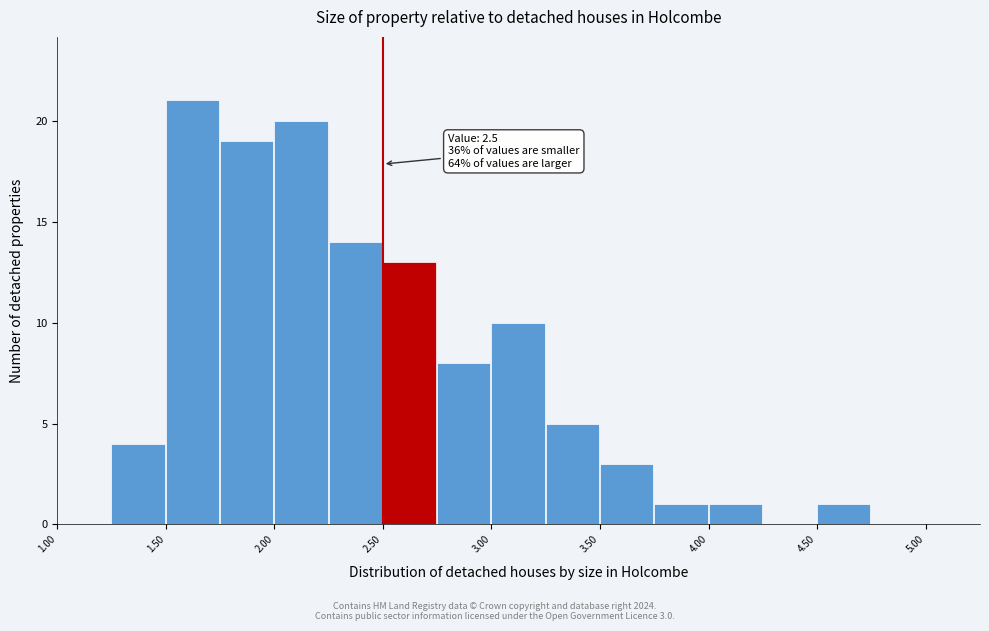

Which range on the x-axis has the tallest bar?

1.50 to 1.75